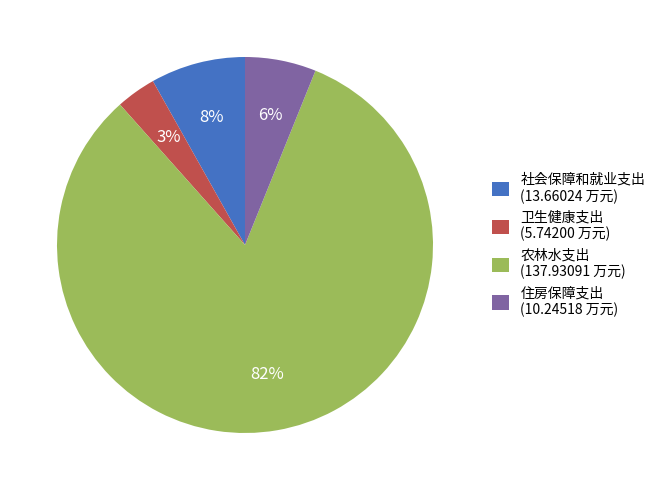

To the nearest percent, what is the average slice percentage?

25%